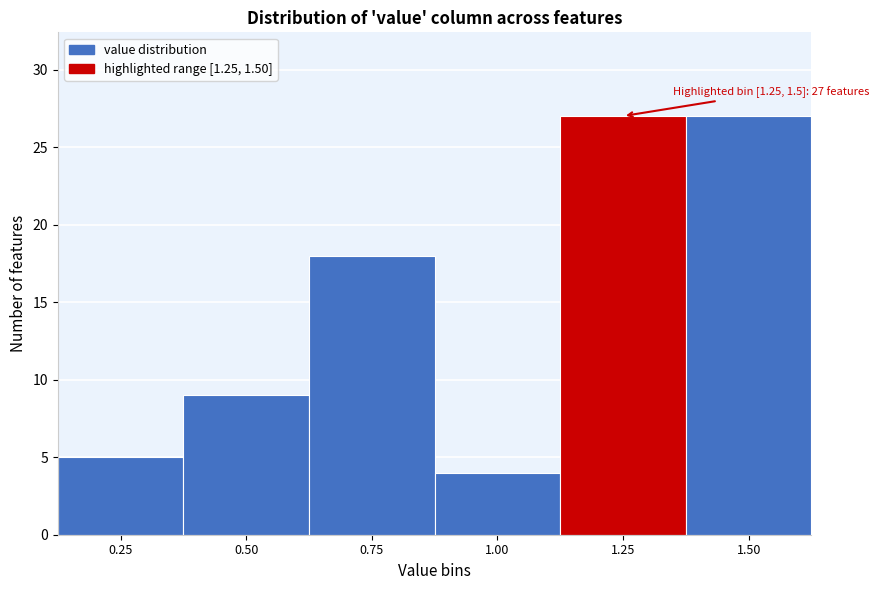

Reading left to right, what are all the values shown in this chart?

5	9	18	4	27	27